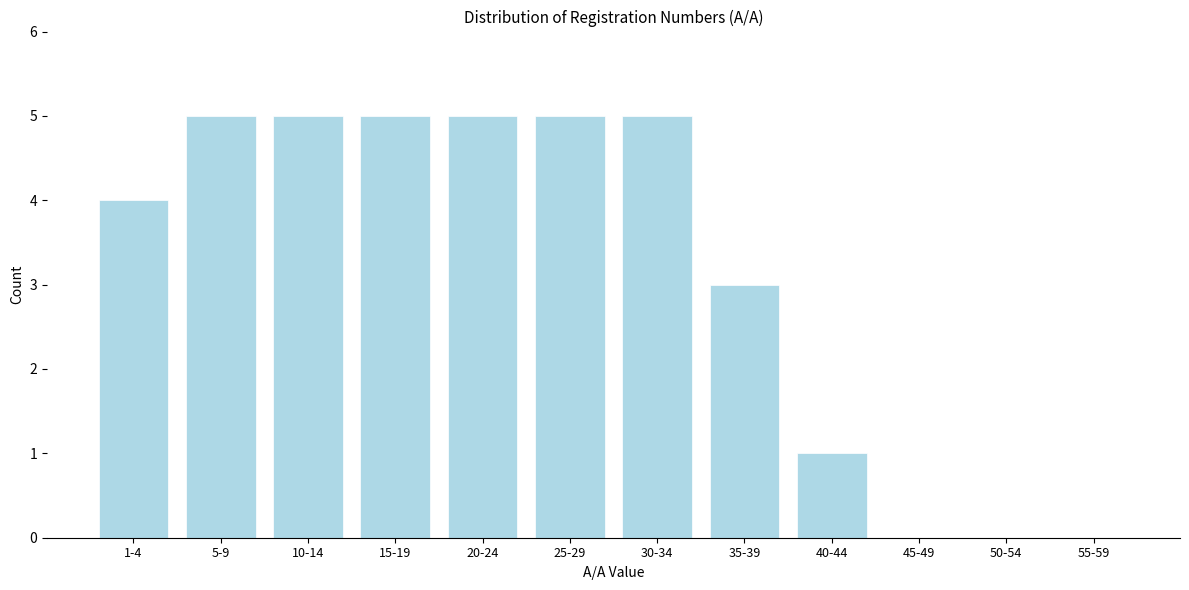

Reading left to right, extract all data points from this chart.

1-4=4	5-9=5	10-14=5	15-19=5	20-24=5	25-29=5	30-34=5	35-39=3	40-44=1	45-49=0	50-54=0	55-59=0